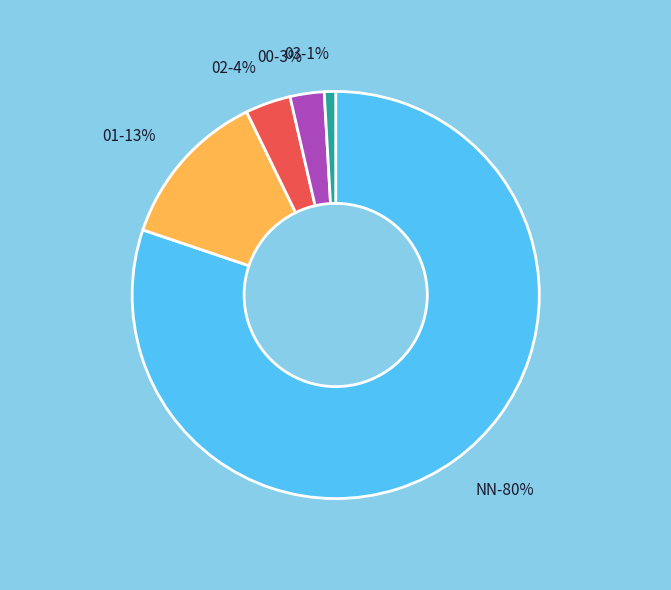

Which category has the smallest portion of the pie?

03